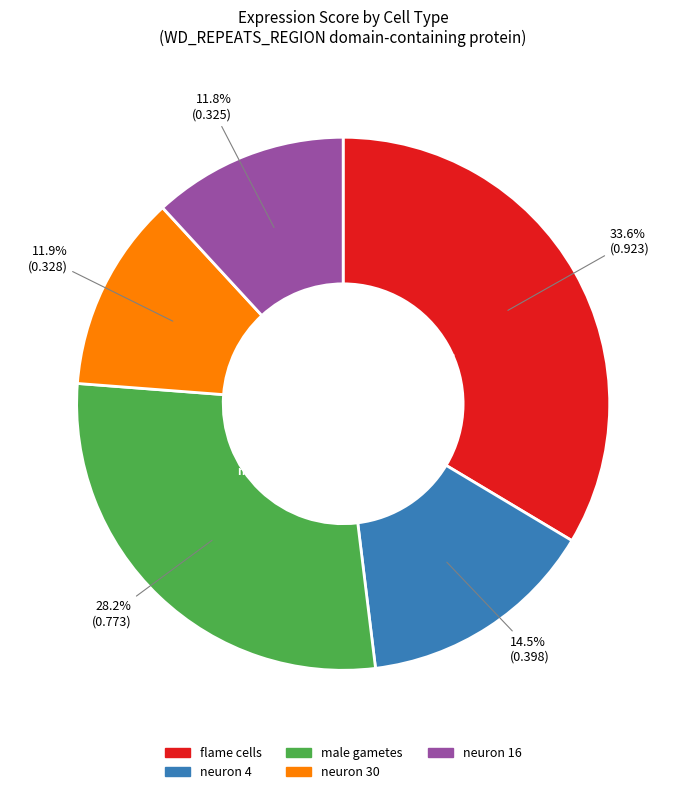

To the nearest percent, what is the difference between the neuron 4 and flame cells slice percentages?

19%